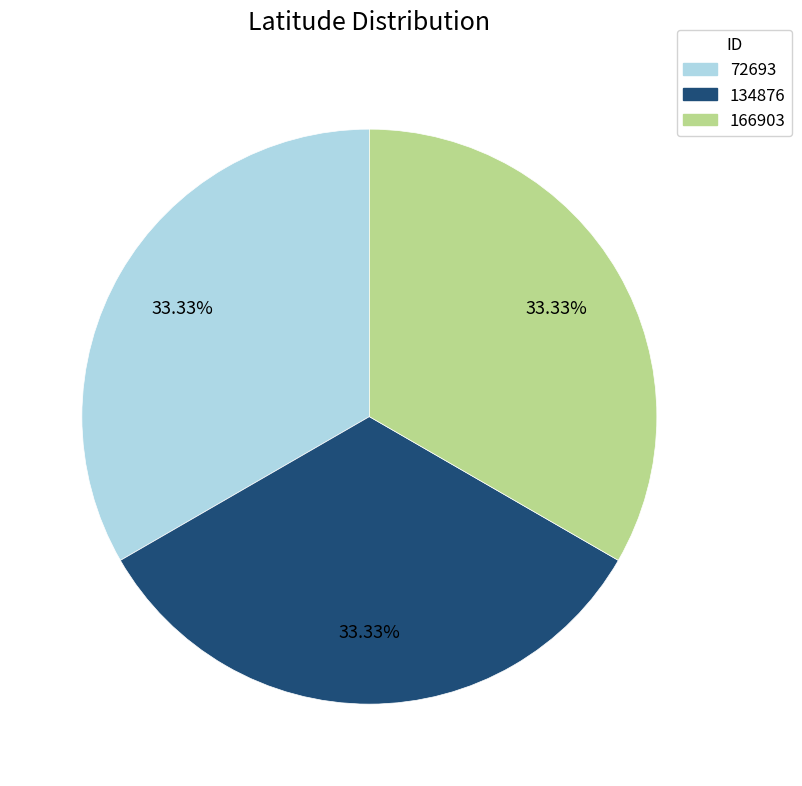

How many segments does this pie chart have?

3